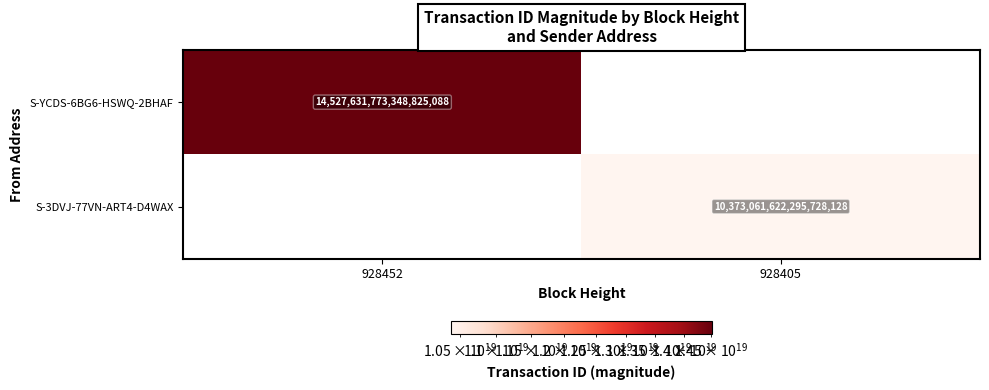

Is it true that S-YCDS-6BG6-HSWQ-2BHAF equals 4118543461631077376 at 928452?

False